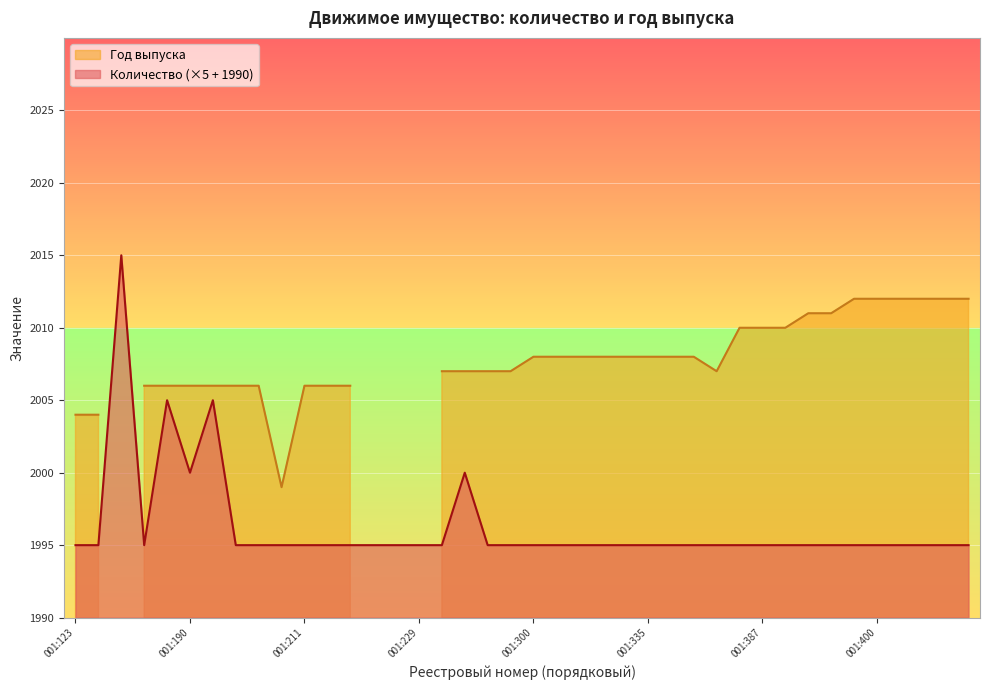

What is the change in value from 001:195 to 001:269?

+5